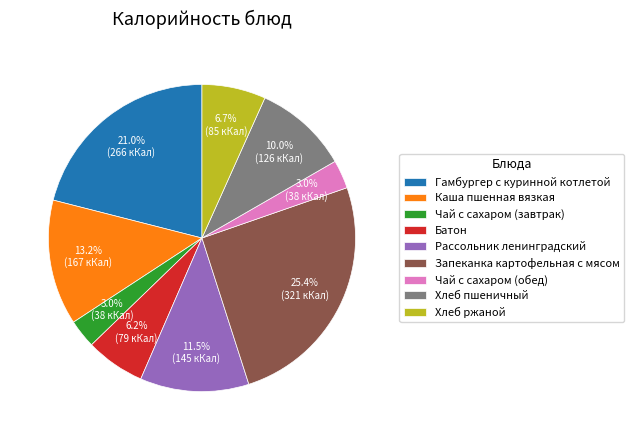

How many segments does this pie chart have?

9